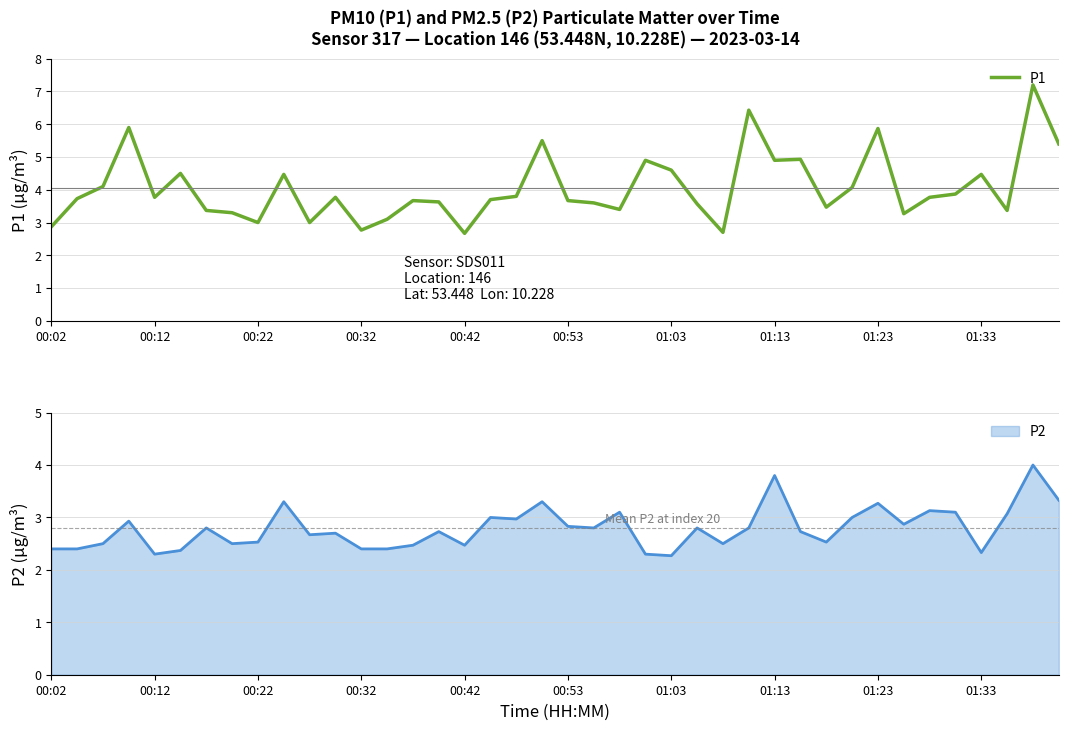

What is the difference between the second highest and minimum values?

3.8